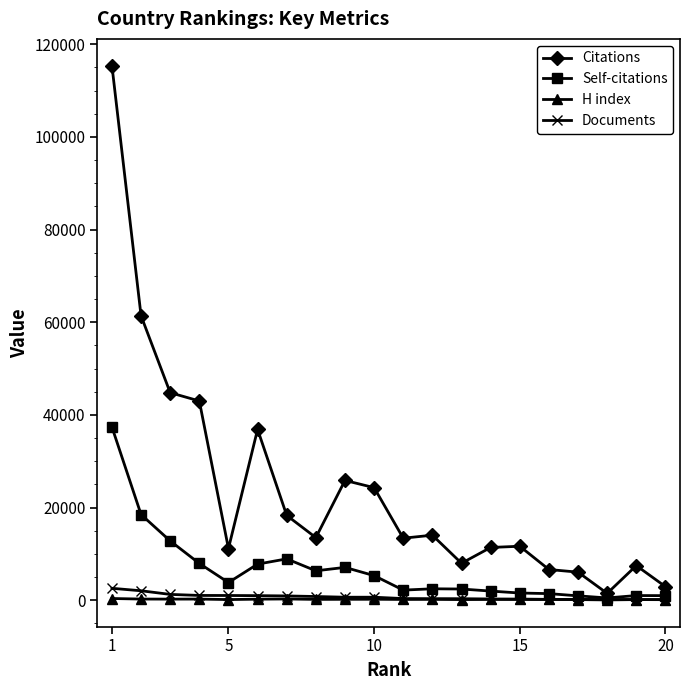

What is the sum of all Citations values?

477666